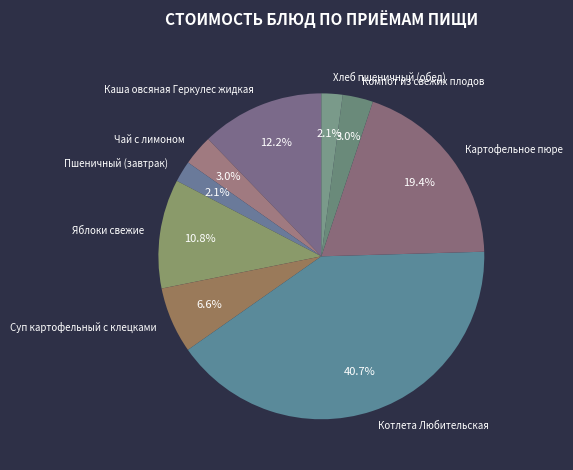

To the nearest percent, what is the combined percentage of Каша овсяная Геркулес жидкая and Пшеничный (завтрак)?

14%